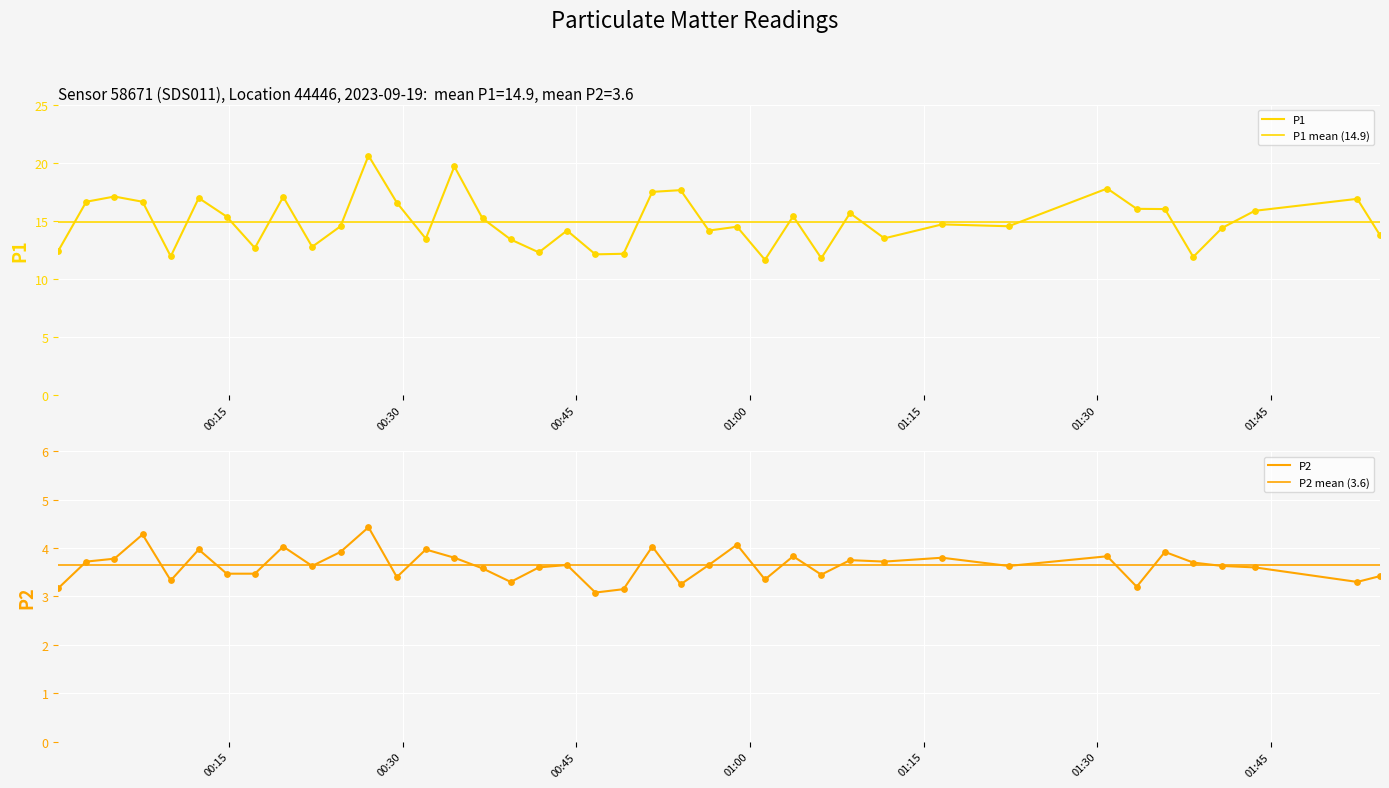

Which series reaches the minimum Y coordinate?

P2